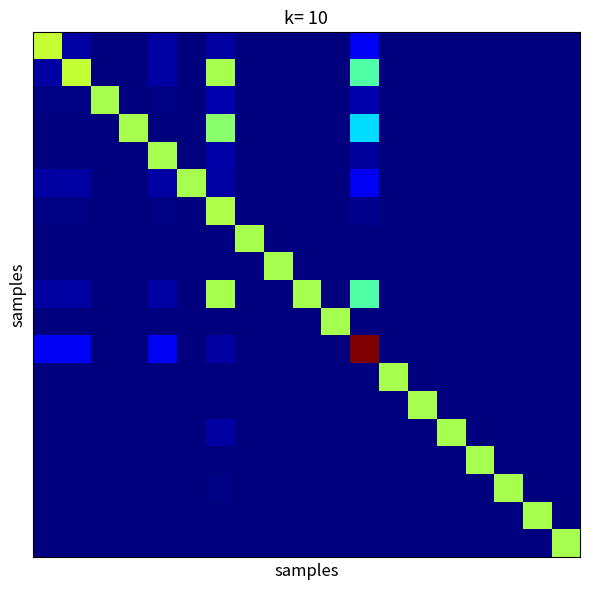

How many categories are shown in the chart?

19